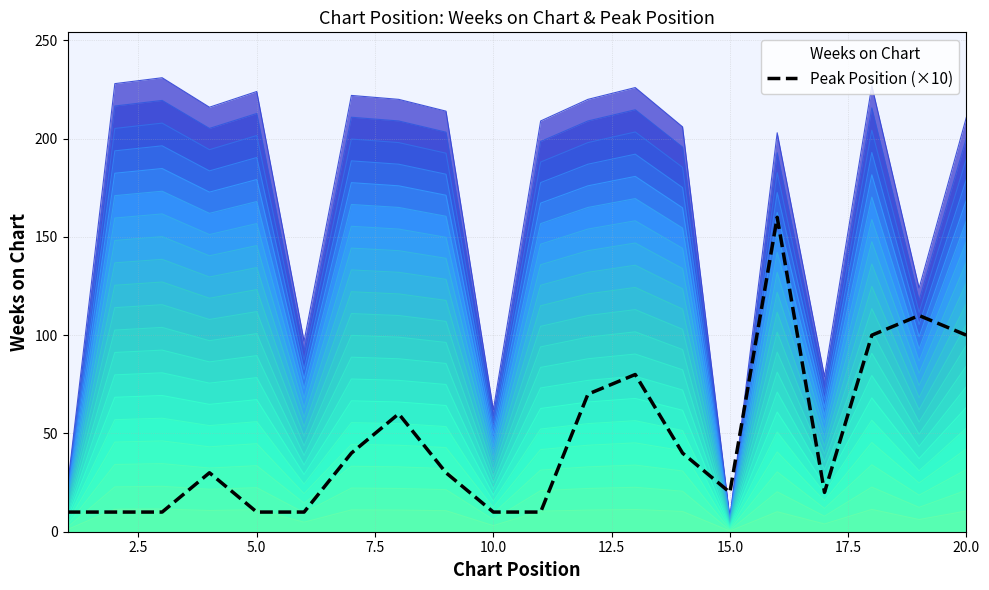

After their last crossing, which series has the higher values: Weeks on Chart or Peak Position (×10)?

Weeks on Chart